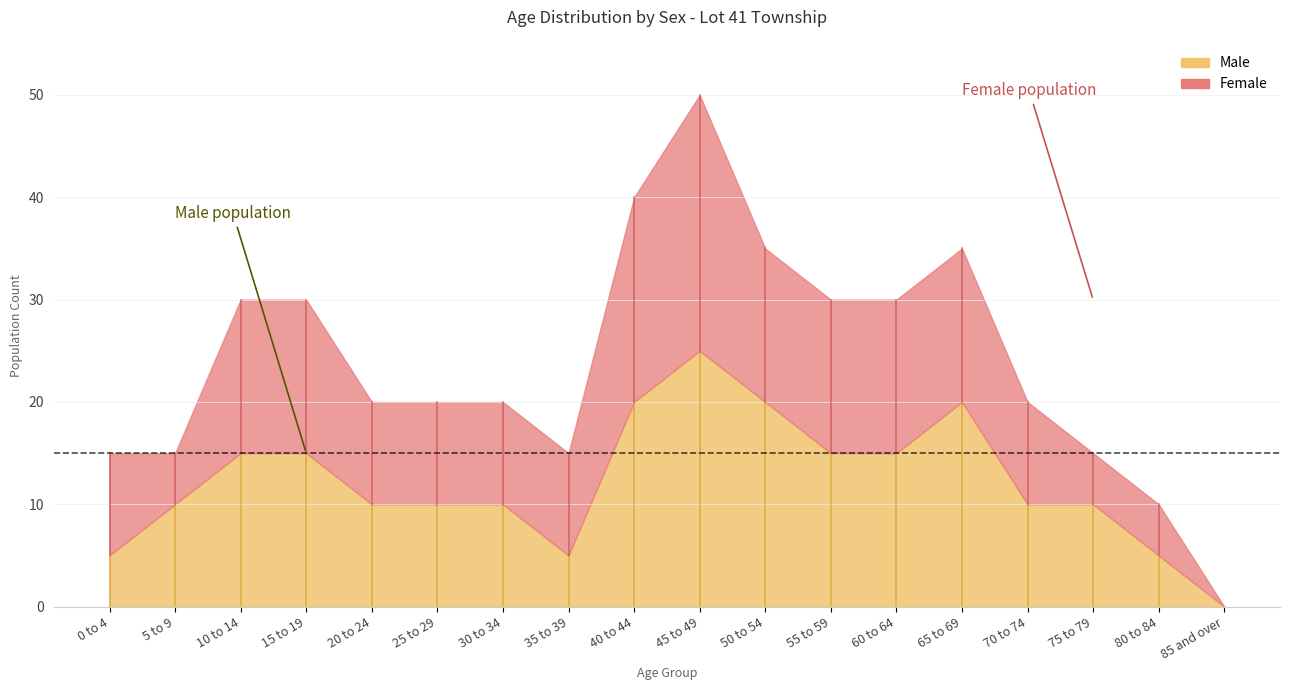

In Female, how many points are lower than both neighbors (excluding endpoints)?

1